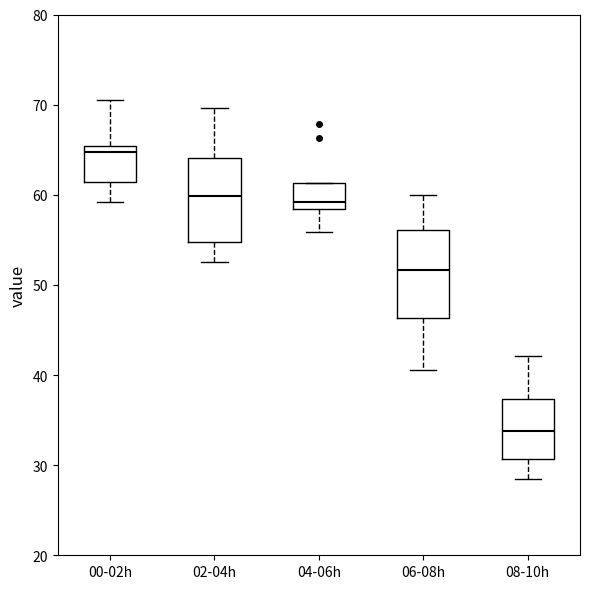

Reading left to right, read every box against the y-axis: the position of its median line, the range the box covers, and the ends of its whiskers. The values are not printed on the chart, so give them approximately, as read against the axis.

00-02h: median 65 (just below the box's upper edge), box 61 to 65, whiskers 59 to 70
02-04h: median 60, box 55 to 64, whiskers 53 to 70
04-06h: median 59, box 58 to 61, whiskers 56 to 61
06-08h: median 52, box 46 to 56, whiskers 41 to 60
08-10h: median 34, box 31 to 37, whiskers 29 to 42